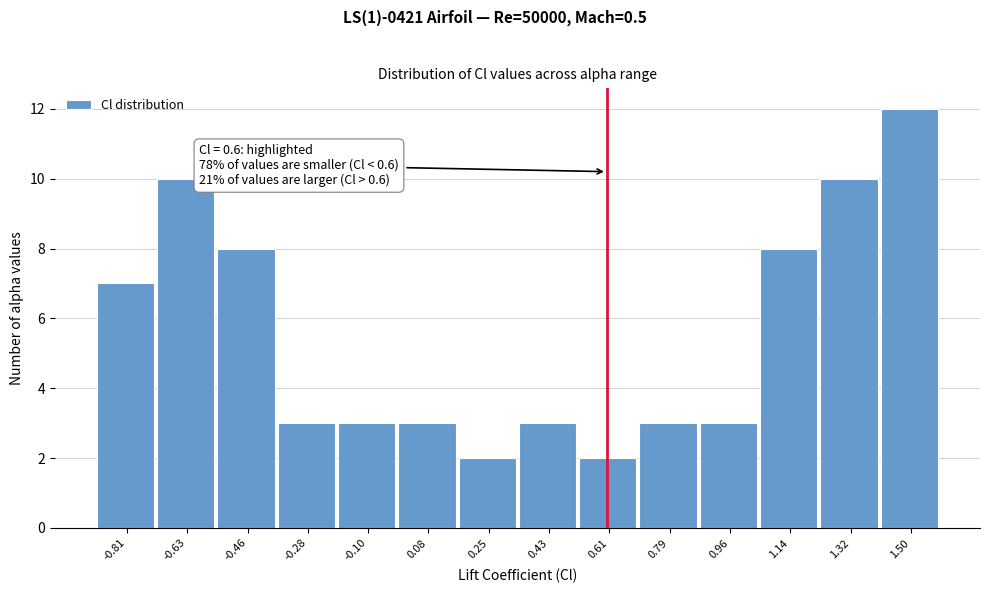

Which range on the x-axis has the tallest bar?

1.40 to 1.58